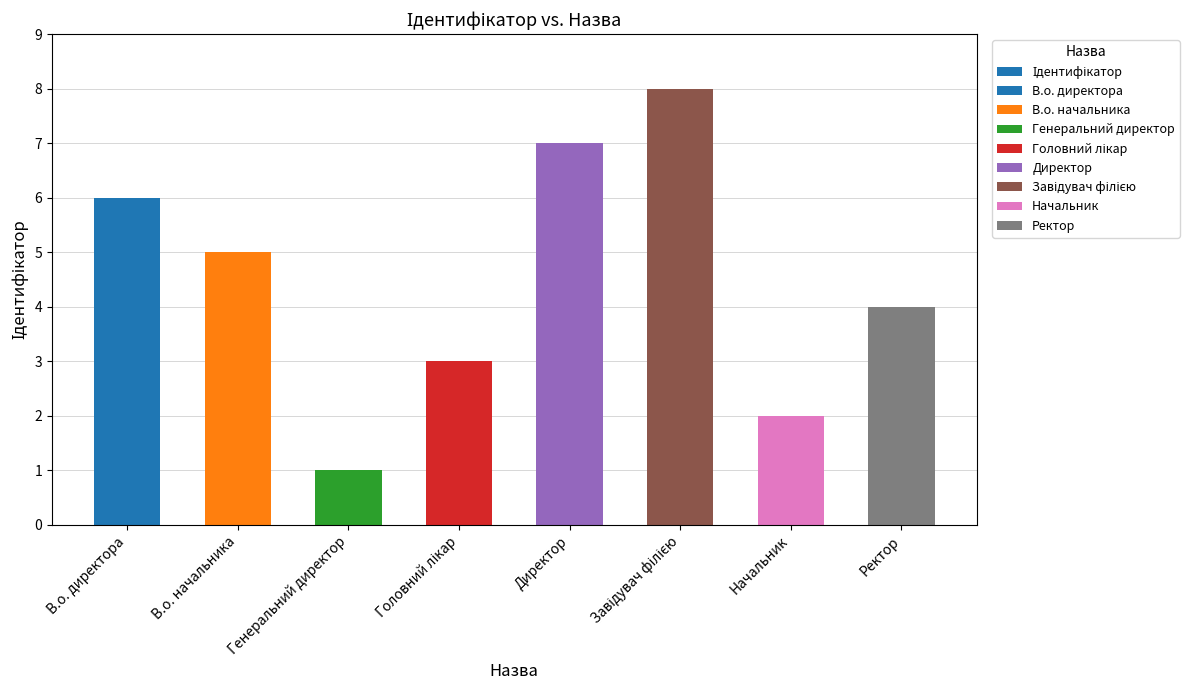

What is the sum of the values at Ректор and Генеральний директор?

5